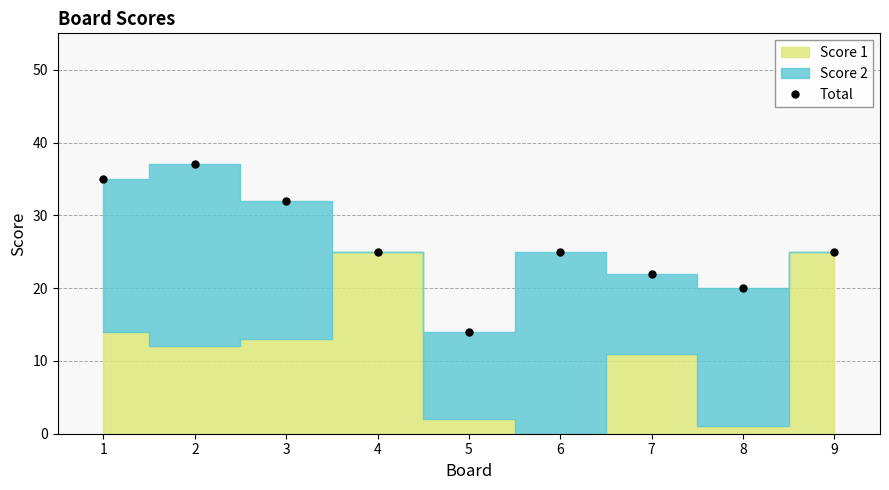

Where is the first local maximum?

2